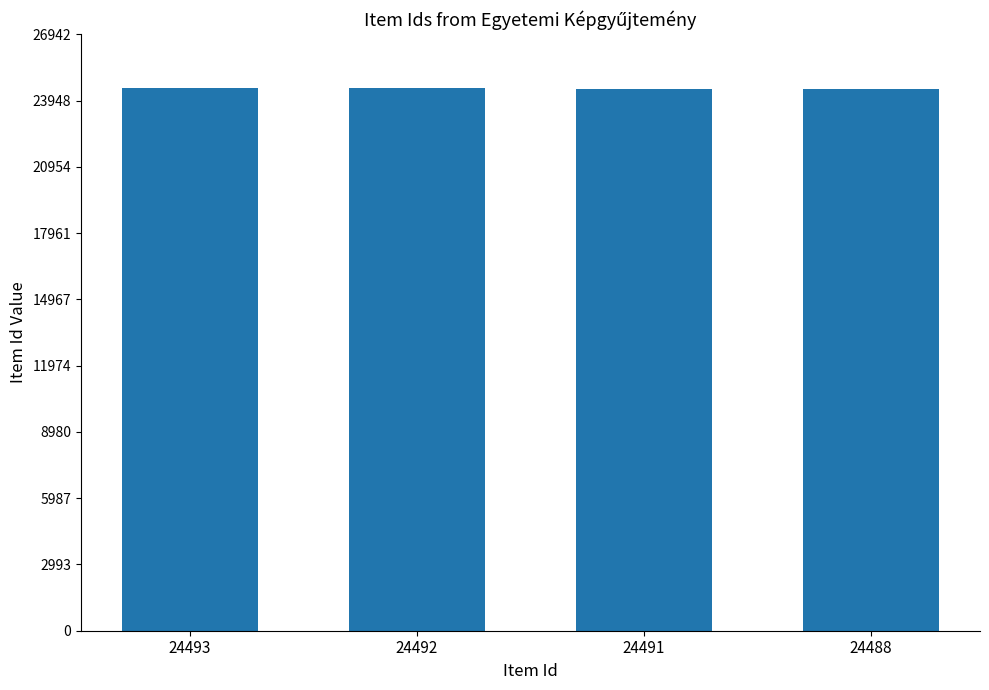

What is the sum of all values?

97964